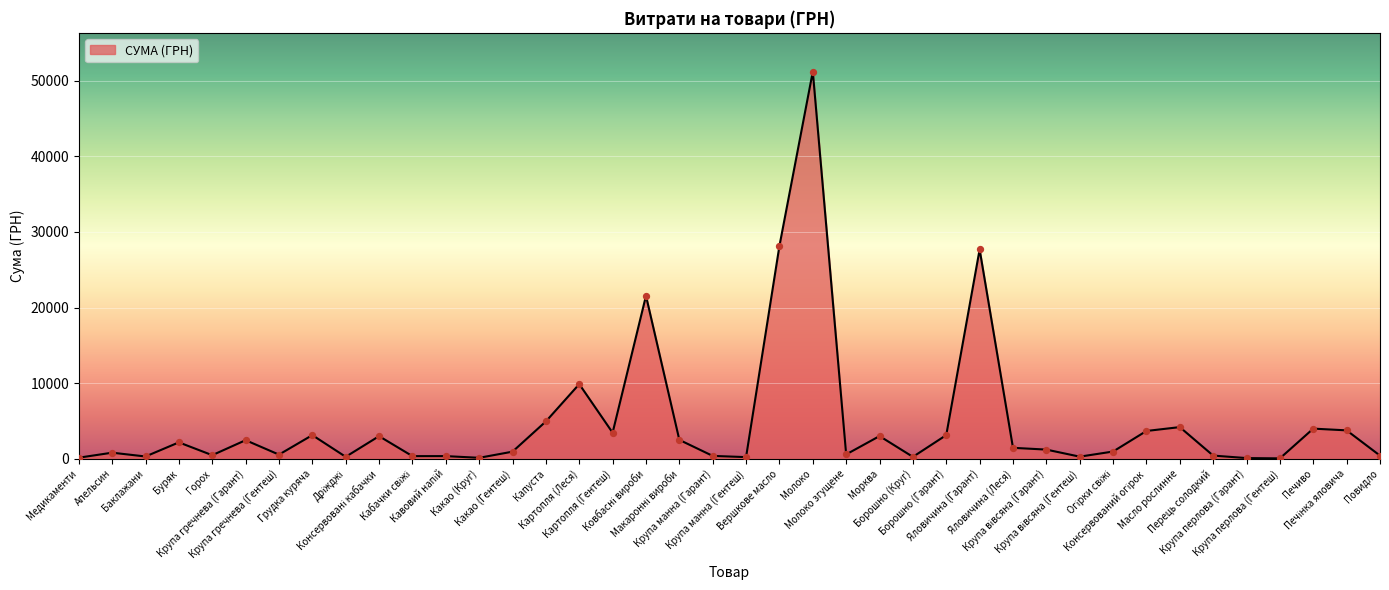

Which has a higher value, Морква or Крупа гречнева (Гарант)?

Морква